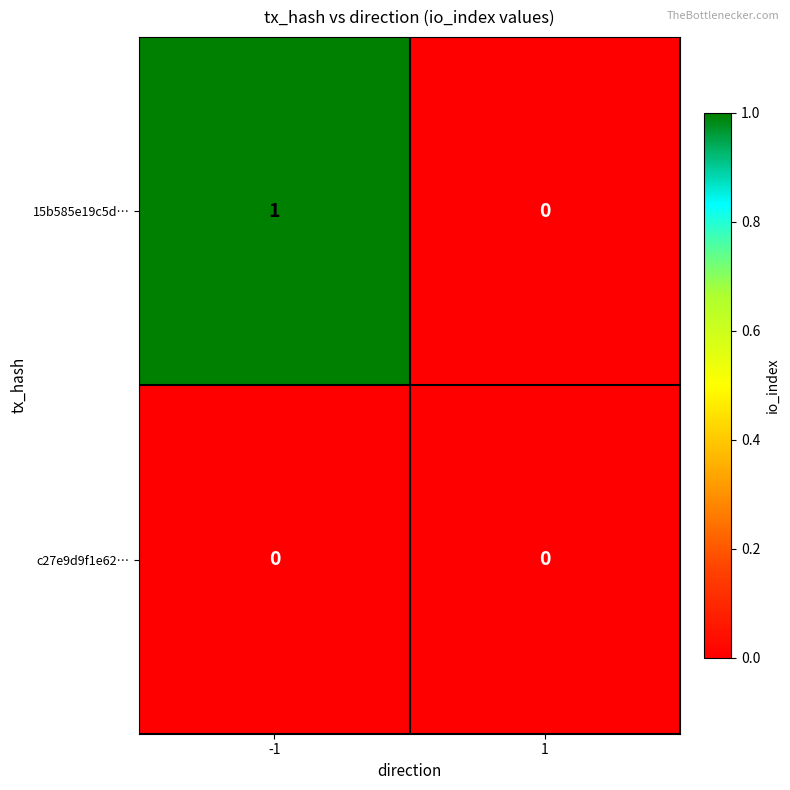

Rank the series by their average value, from highest to lowest.

15b585e19c5d…, c27e9d9f1e62…